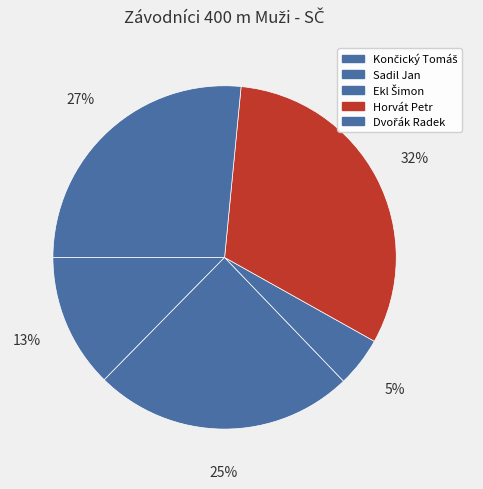

To the nearest percent, what is the combined percentage of Ekl Šimon and Končický Tomáš?

17%